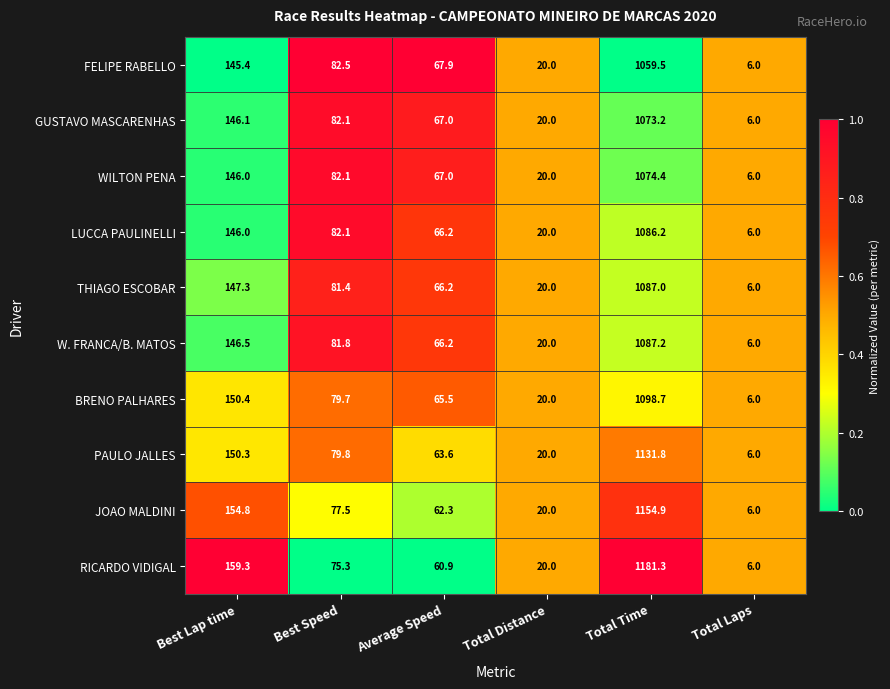

List the labels in order of LUCCA PAULINELLI value, largest first.

Total Time, Best Lap time, Best Speed, Average Speed, Total Distance, Total Laps